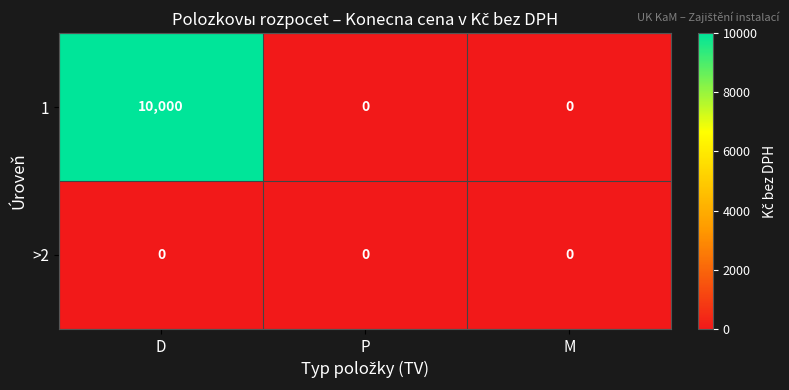

Which label corresponds to the largest value in the chart?

D